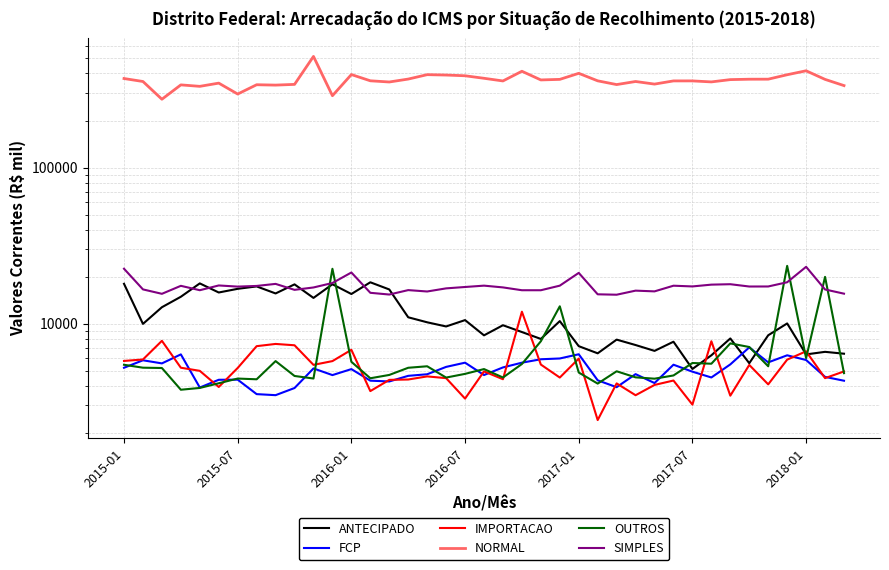

Between 7 and 9, which series saw the biggest shift?

NORMAL